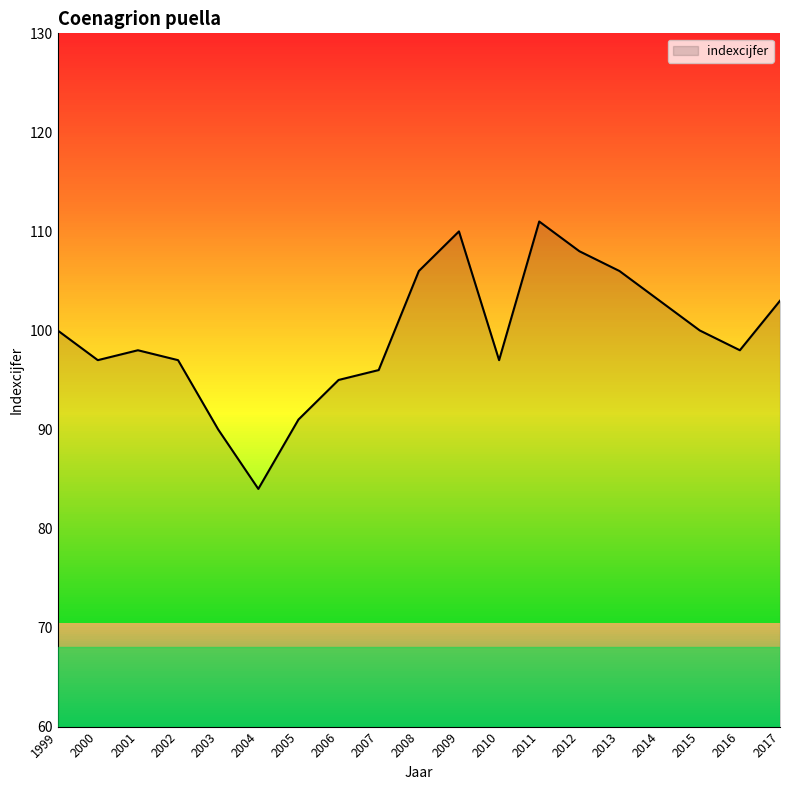

Does the chart display data point markers on the line(s)?

No